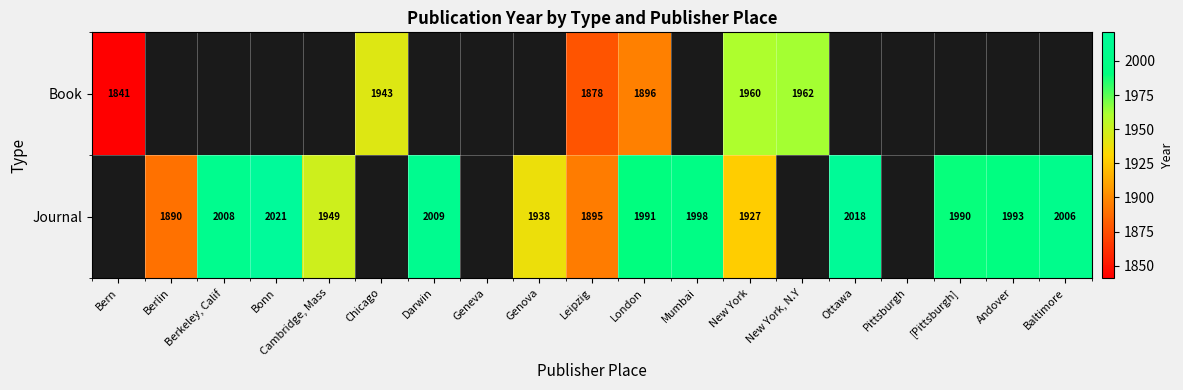

At which category does the chart reach its peak across all series?

Bonn